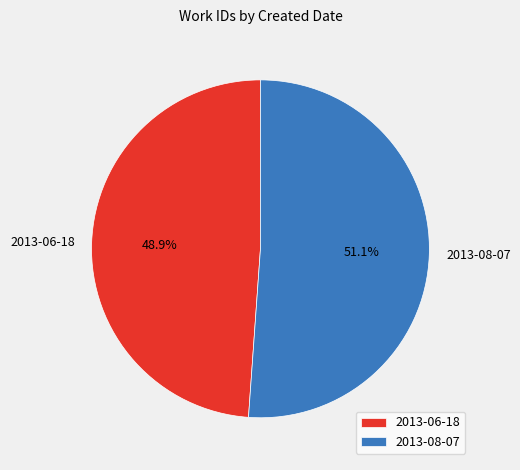

To the nearest percent, what is the average slice percentage?

50%